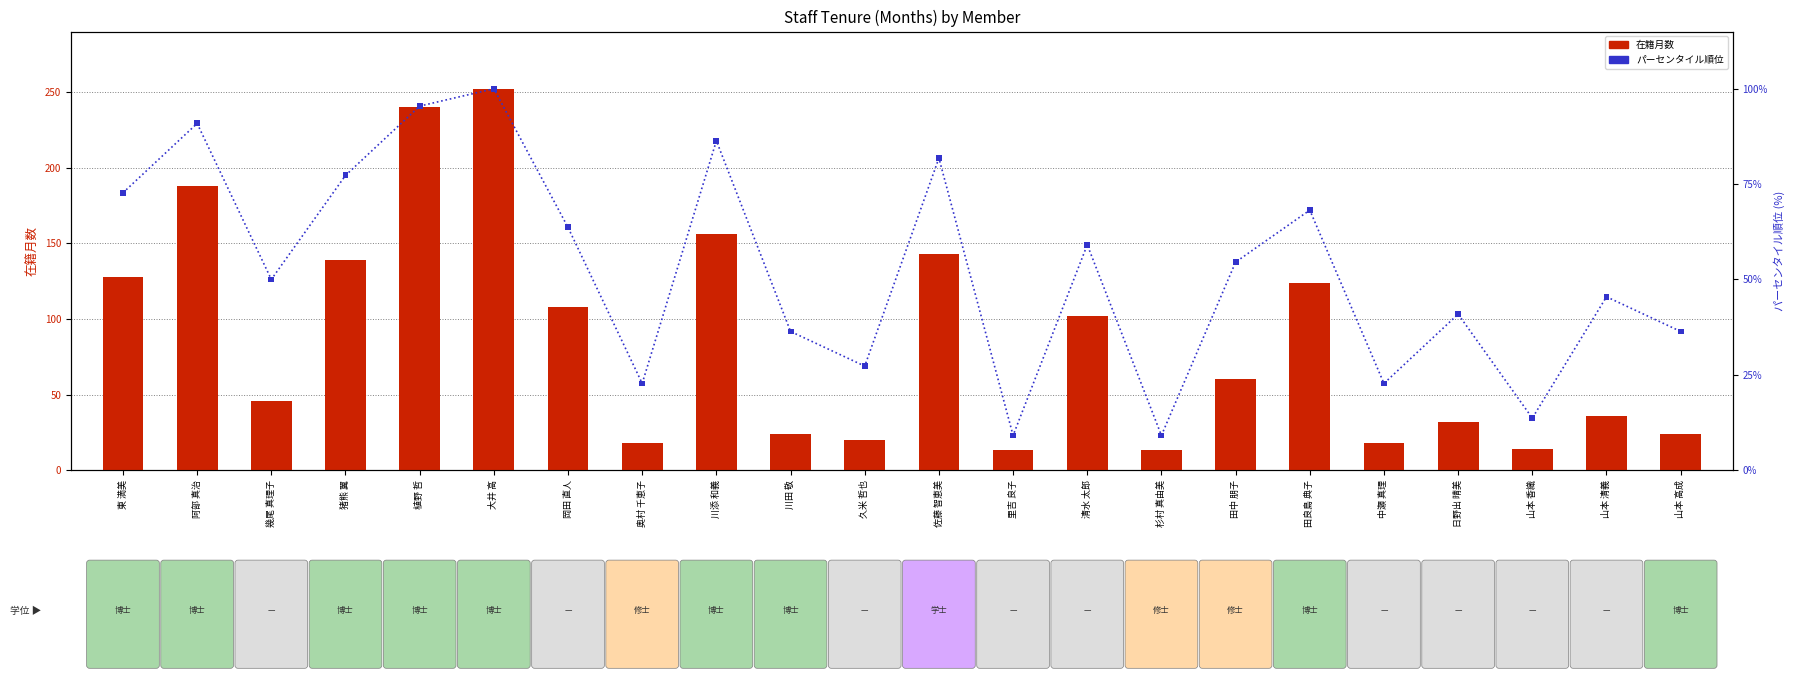

Which series reaches the minimum Y coordinate?

パーセンタイル順位